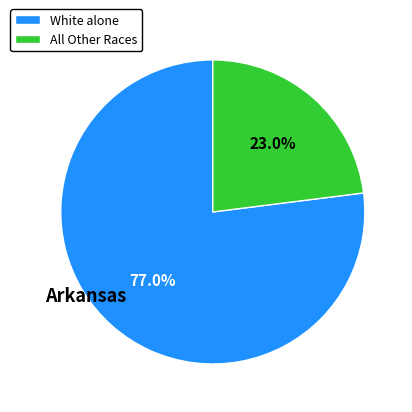

Approximately how many times larger is the value at White alone compared to All Other Races?

3.3